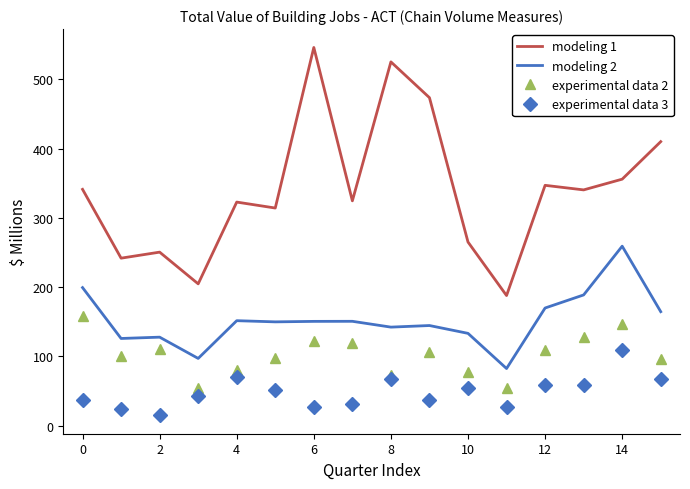

Which series has the widest spread of values?

modeling 1